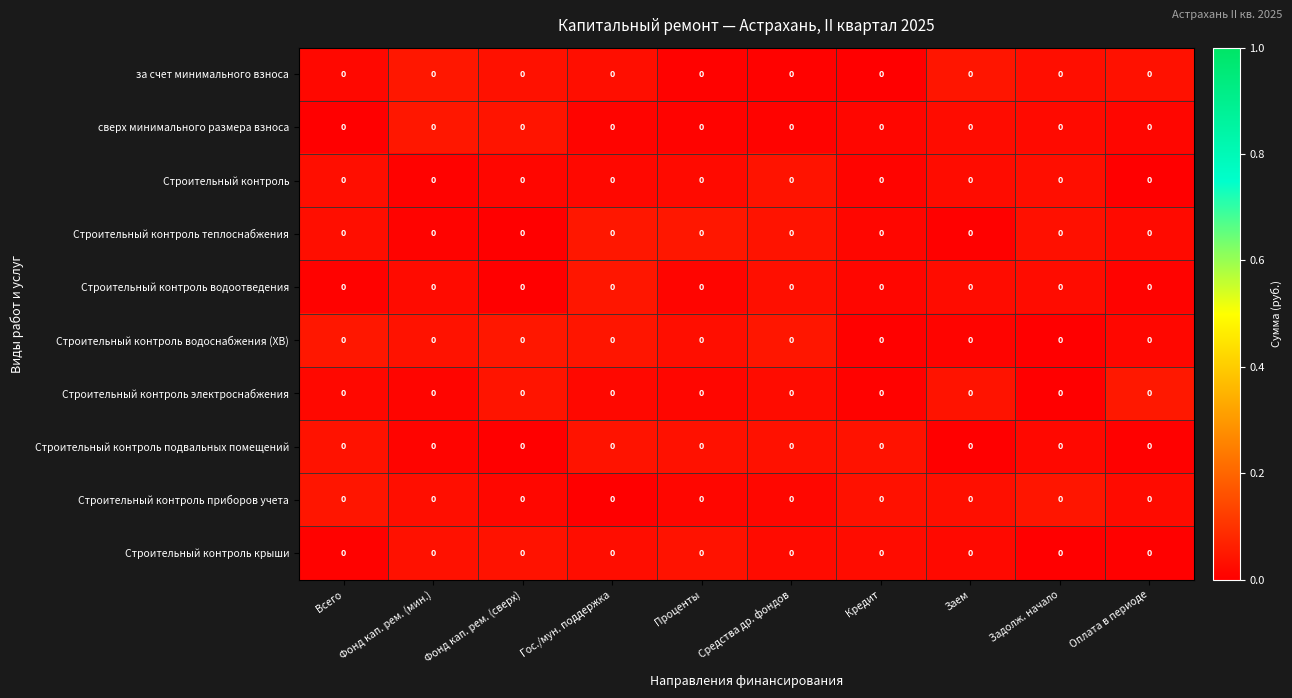

The value of сверх минимального размера взноса at Гос./мун. поддержка is 0.0. True or false?

True